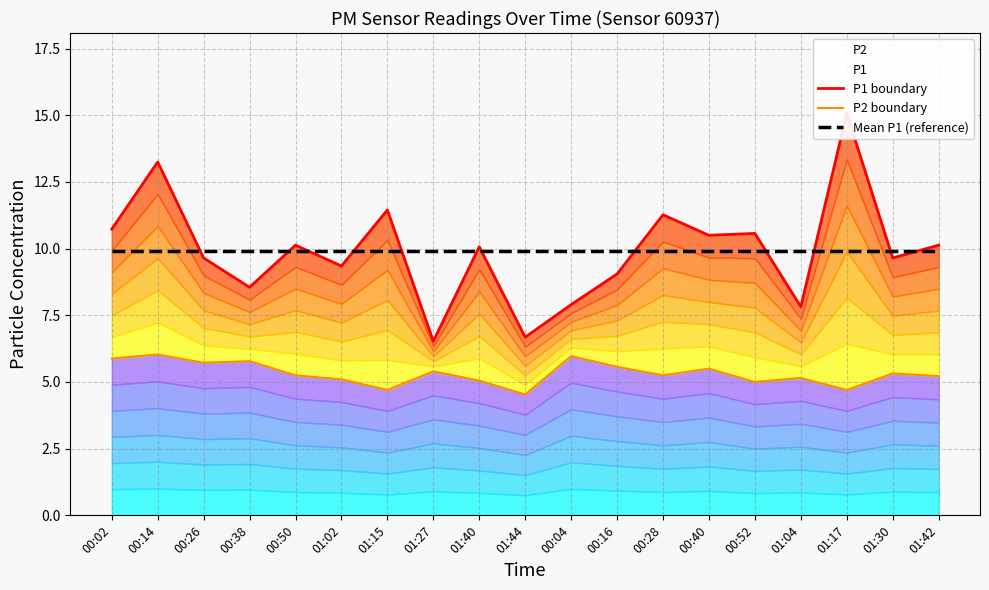

True or false: P2 boundary has a value of 5.8 at 00:38.

True